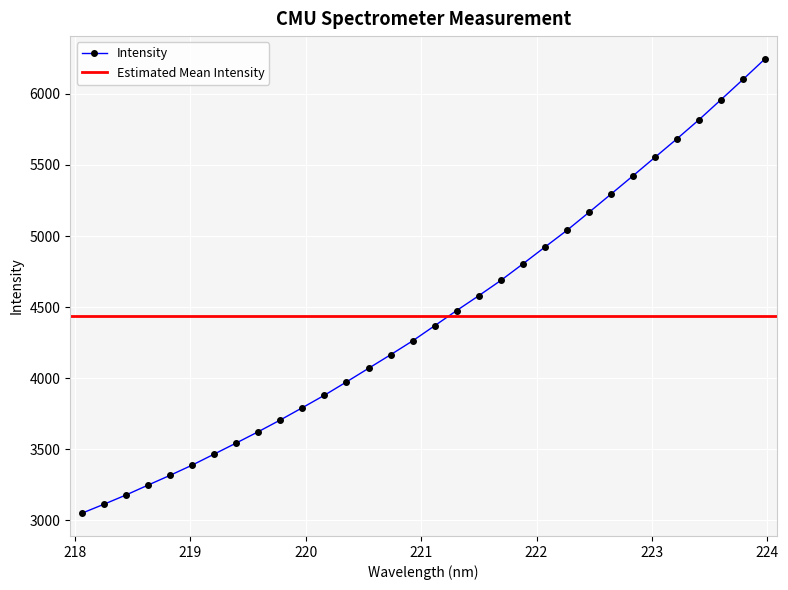

What is the lowest value of the Intensity series?

3049.9